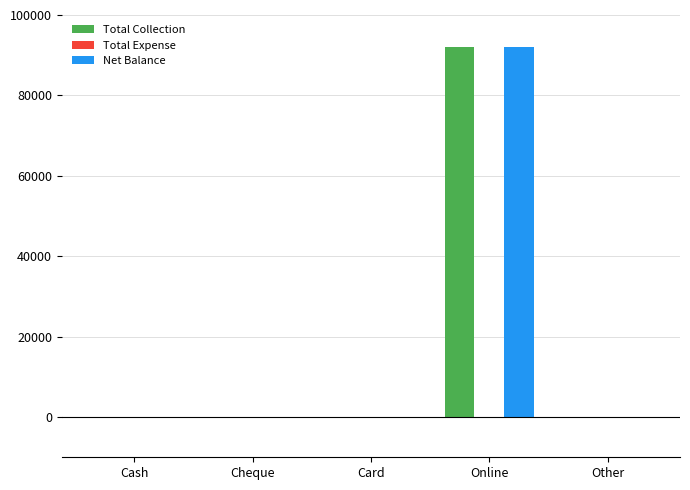

How many data points does each series have?

5